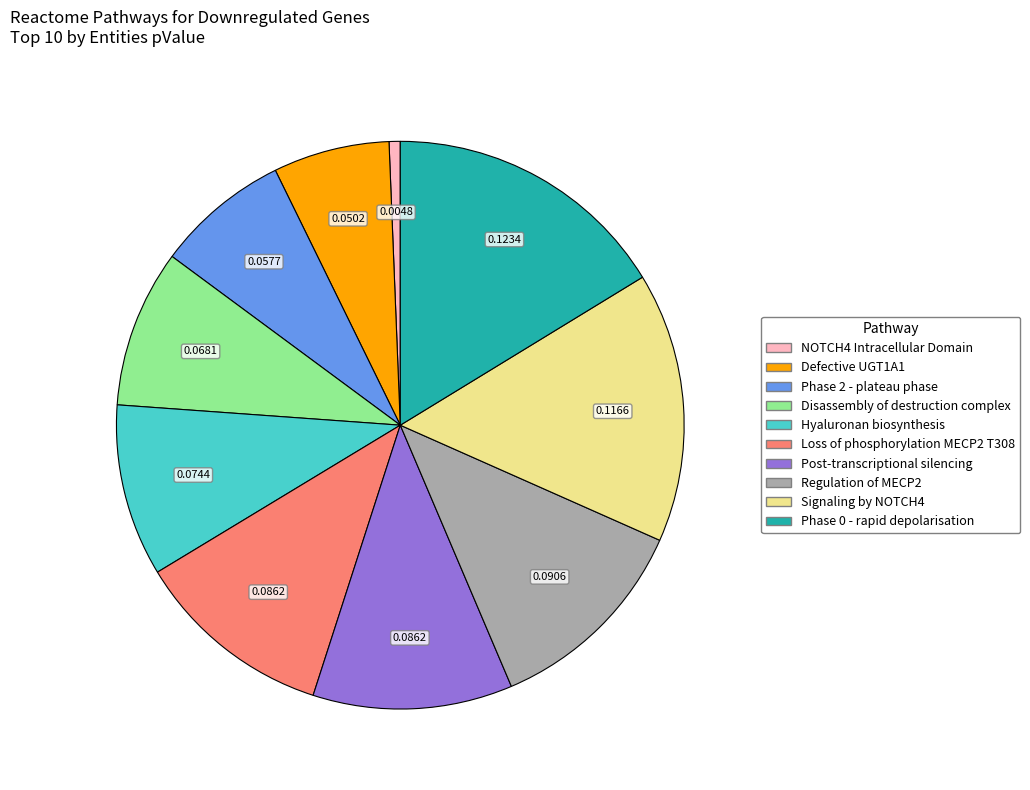

Is there a majority slice in this chart?

No